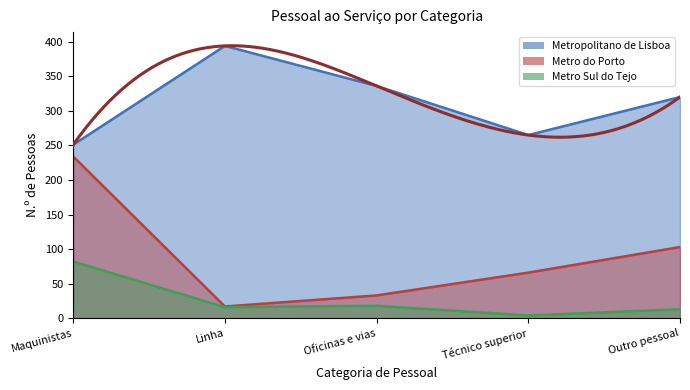

How many distinct data groups are displayed?

3